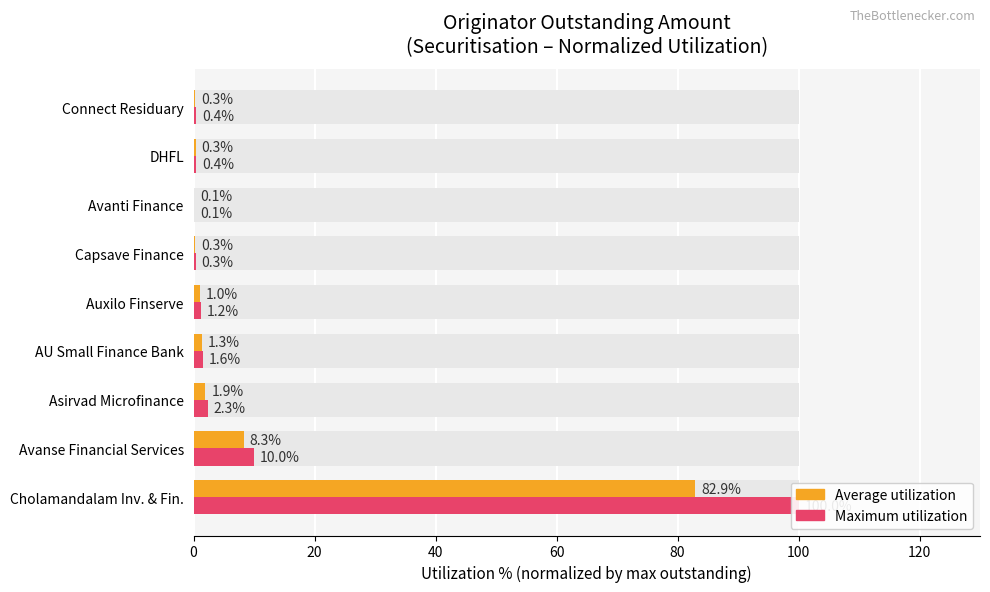

What is the approximate value of Maximum utilization at Connect Residuary?

0.4